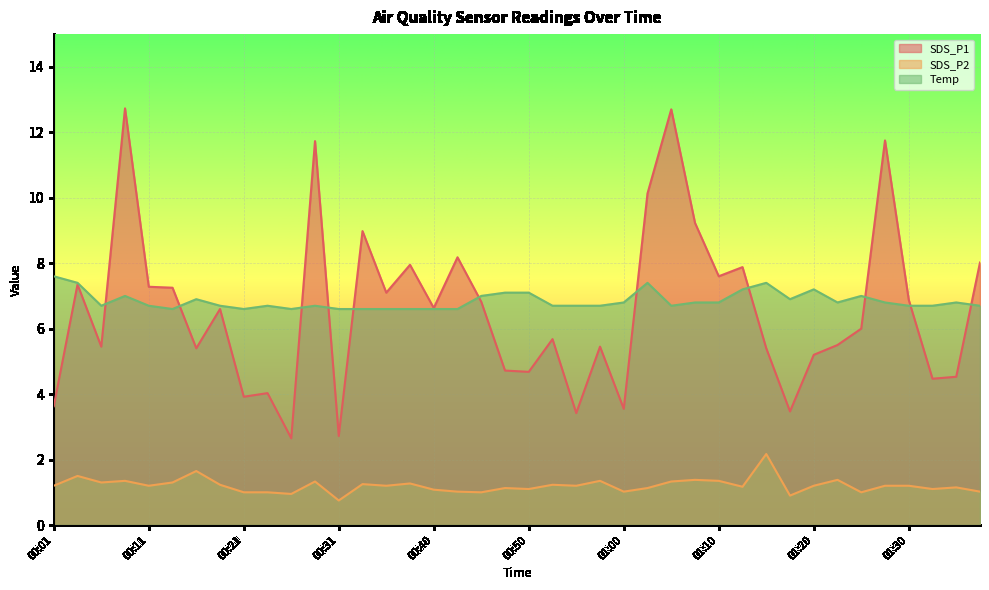

What is the sum of the Temp values at 01:33 and 00:40?

13.3